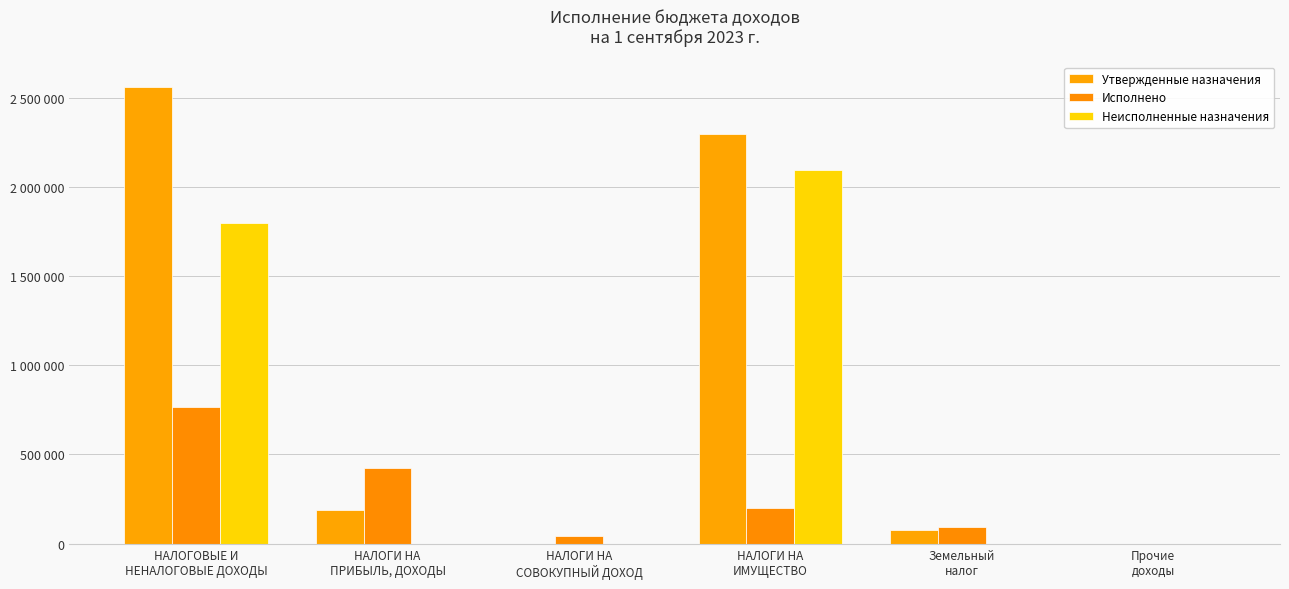

What is the difference between the Исполнено values at НАЛОГИ НА
ПРИБЫЛЬ, ДОХОДЫ and НАЛОГИ НА
СОВОКУПНЫЙ ДОХОД?

383763.8